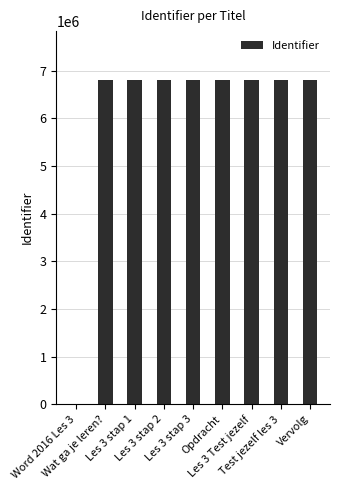

What is the greatest value displayed?

6806449